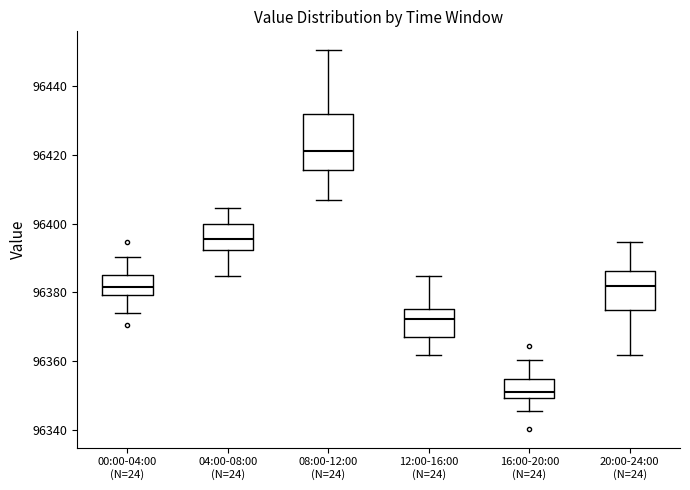

Reading left to right, transcribe this box plot: for each box, give where its median line is, the range the box spans, and where its two whiskers end, as read against the y-axis. The values are not printed on the chart, so give them approximately, as read against the axis.

00:00-04:00 (N=24): median 96382, box 96380 to 96386, whiskers 96374 to 96390
04:00-08:00 (N=24): median 96396, box 96392 to 96400, whiskers 96384 to 96404
08:00-12:00 (N=24): median 96420, box 96416 to 96432, whiskers 96406 to 96450
12:00-16:00 (N=24): median 96372, box 96368 to 96376, whiskers 96362 to 96384
16:00-20:00 (N=24): median 96352, box 96350 to 96354, whiskers 96346 to 96360
20:00-24:00 (N=24): median 96382, box 96374 to 96386, whiskers 96362 to 96394